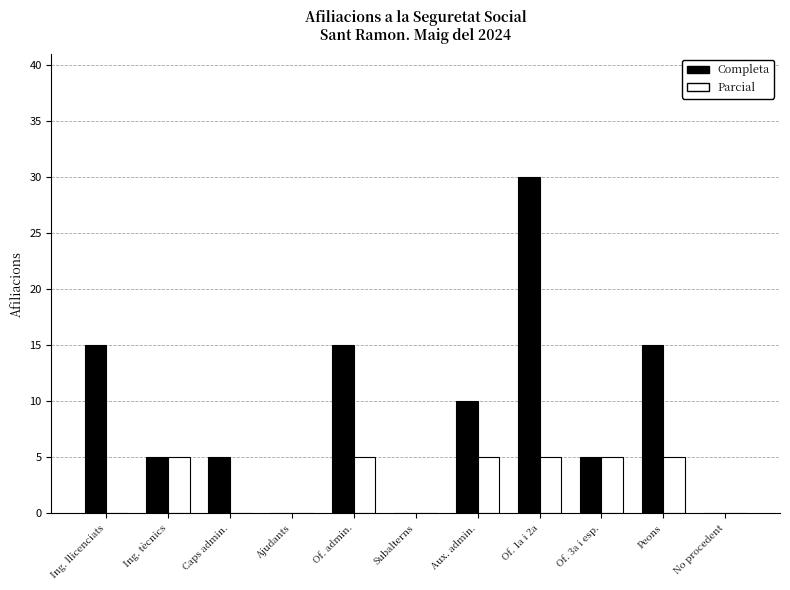

At which category does the chart reach its peak across all series?

Of. 1a i 2a